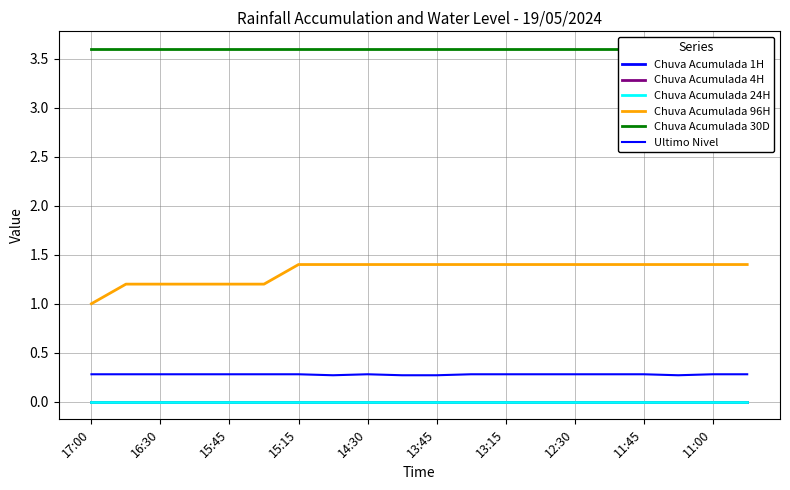

Which series has the widest spread of values?

Chuva Acumulada 96H